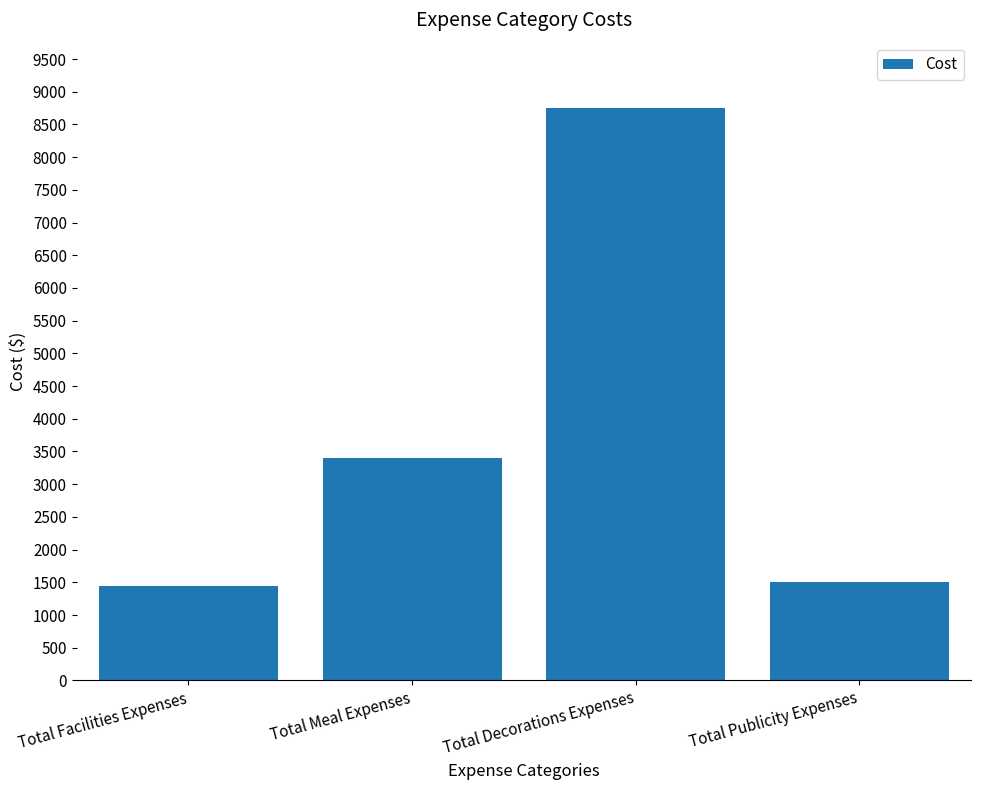

What is the value of the 4th bar from the left?

1500